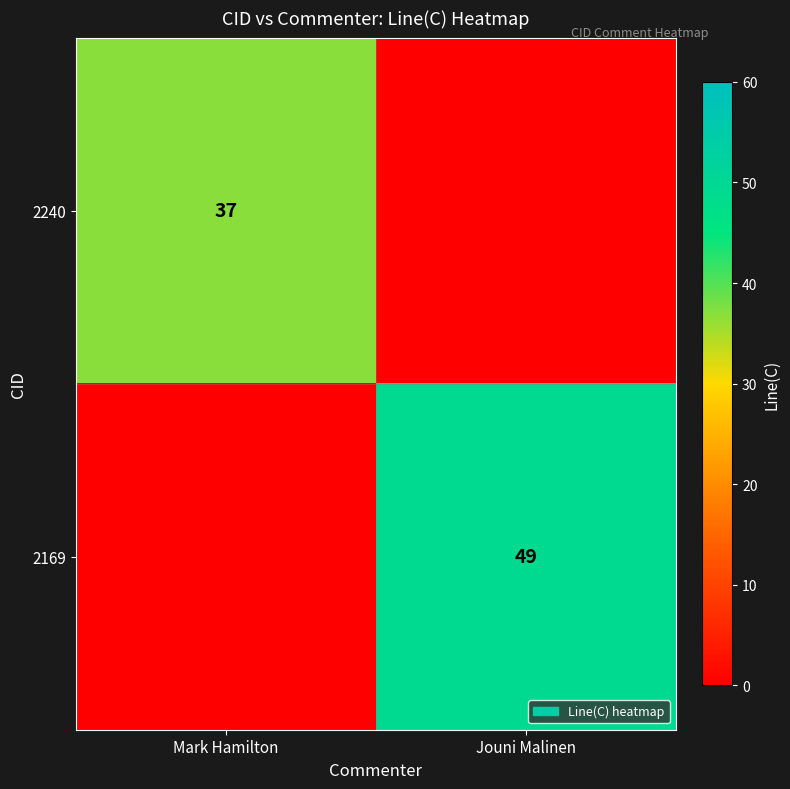

How many data points does each series have?

2